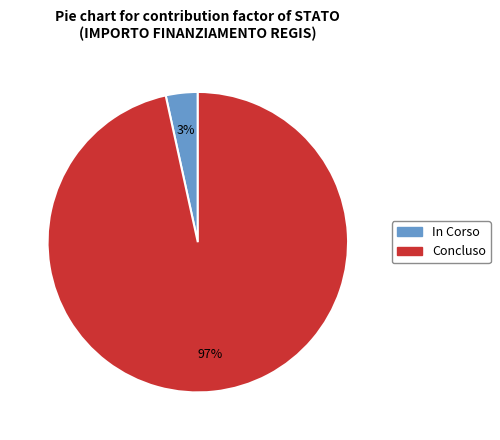

To the nearest percent, what is the average slice percentage?

50%